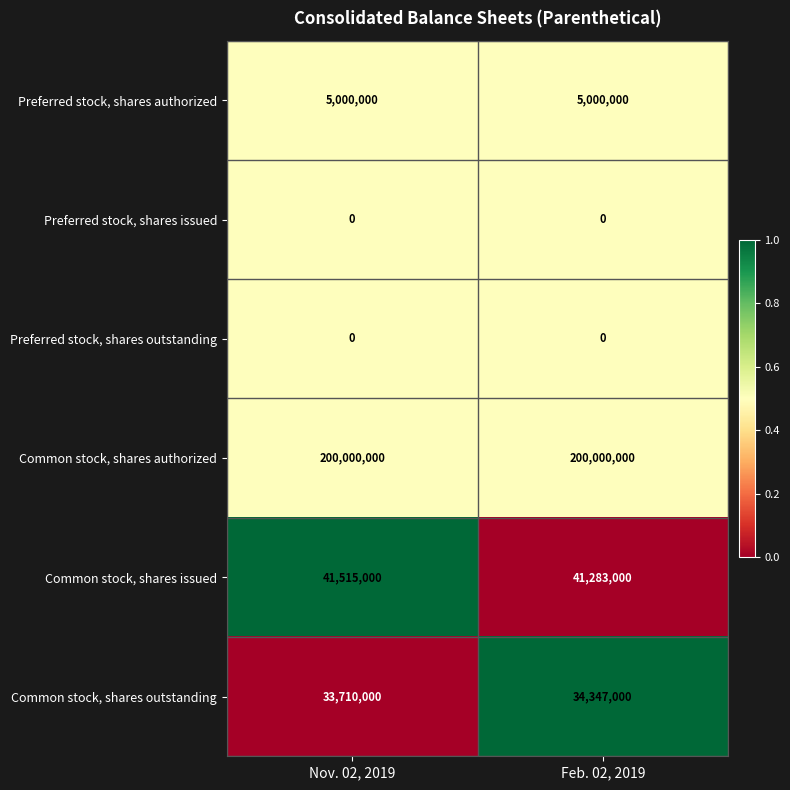

Reading right to left, extract all data points from this chart.

Preferred stock, shares authorized: 5000000	5000000
Preferred stock, shares issued: 0	0
Preferred stock, shares outstanding: 0	0
Common stock, shares authorized: 200000000	200000000
Common stock, shares issued: 41283000	41515000
Common stock, shares outstanding: 34347000	33710000